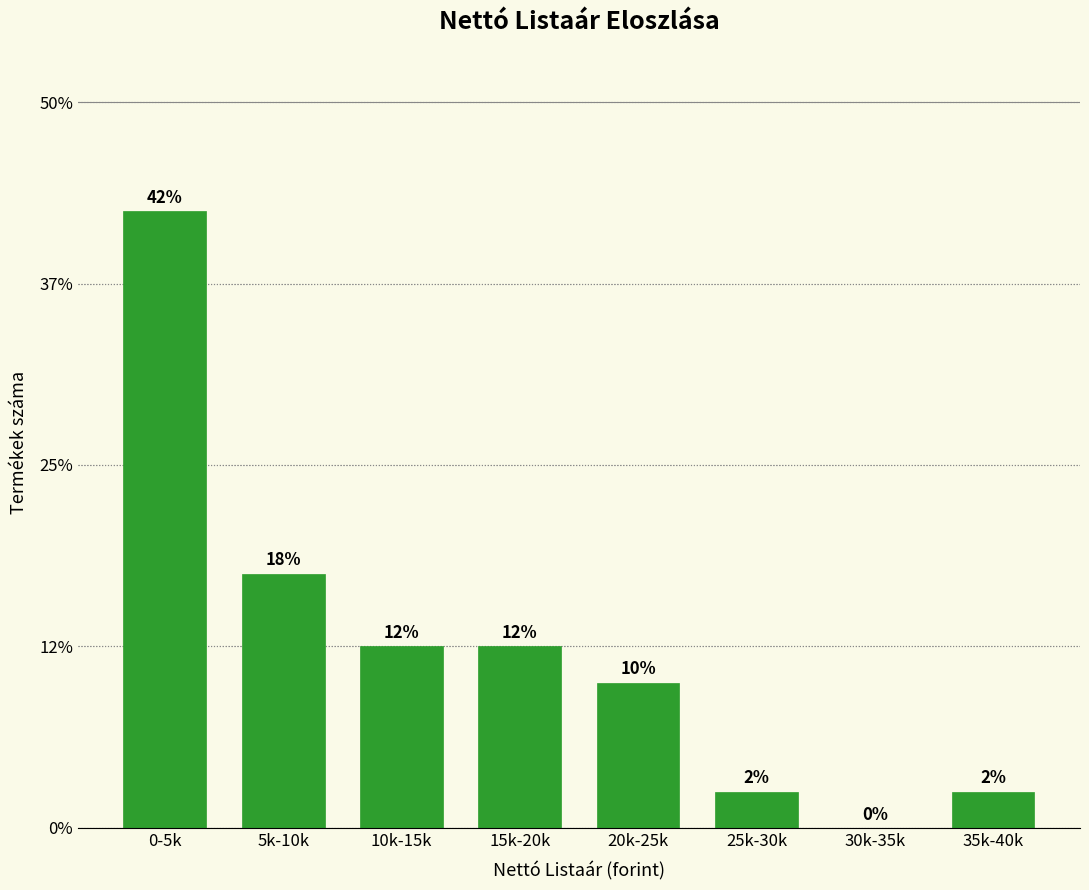

Are the bars horizontal?

No